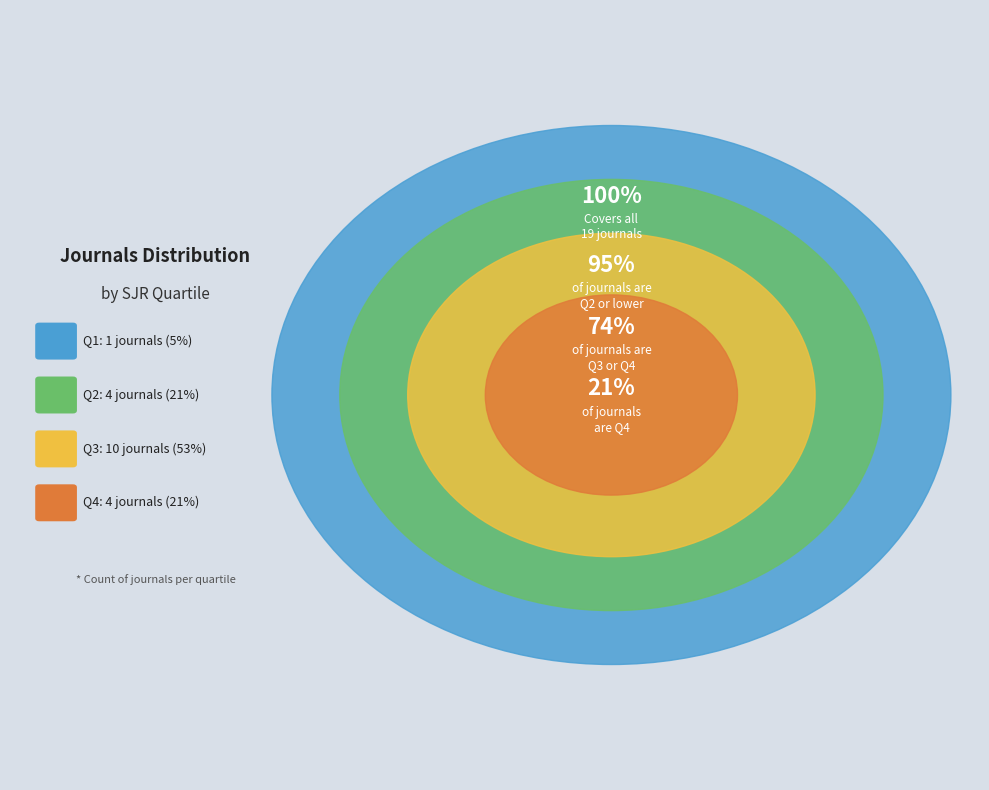

Which category accounts for the majority?

Q3